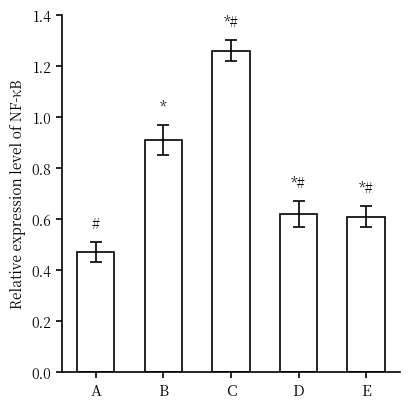

Is it true that the value at D is 0.6?

True